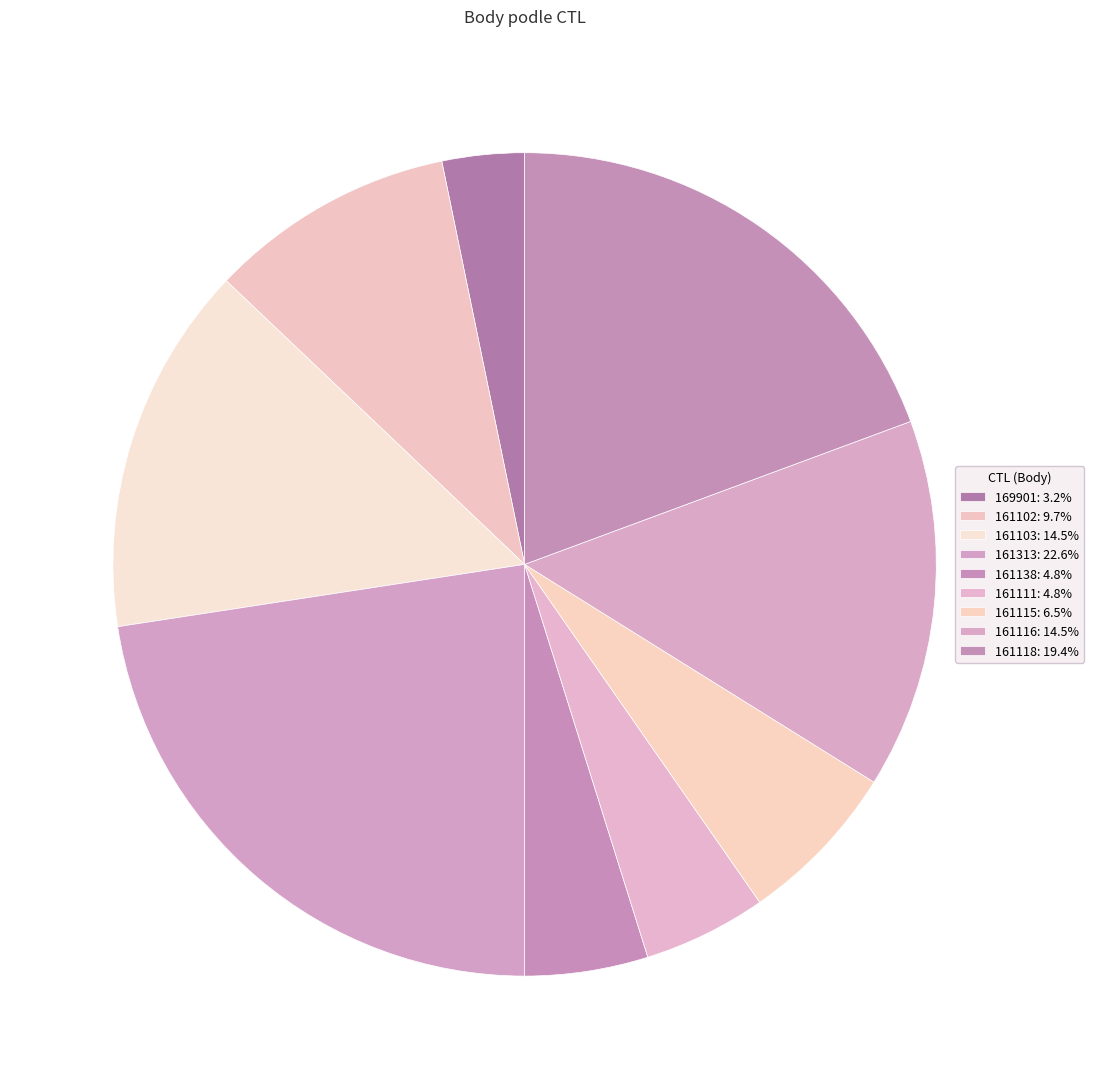

Does any single category account for the majority?

No